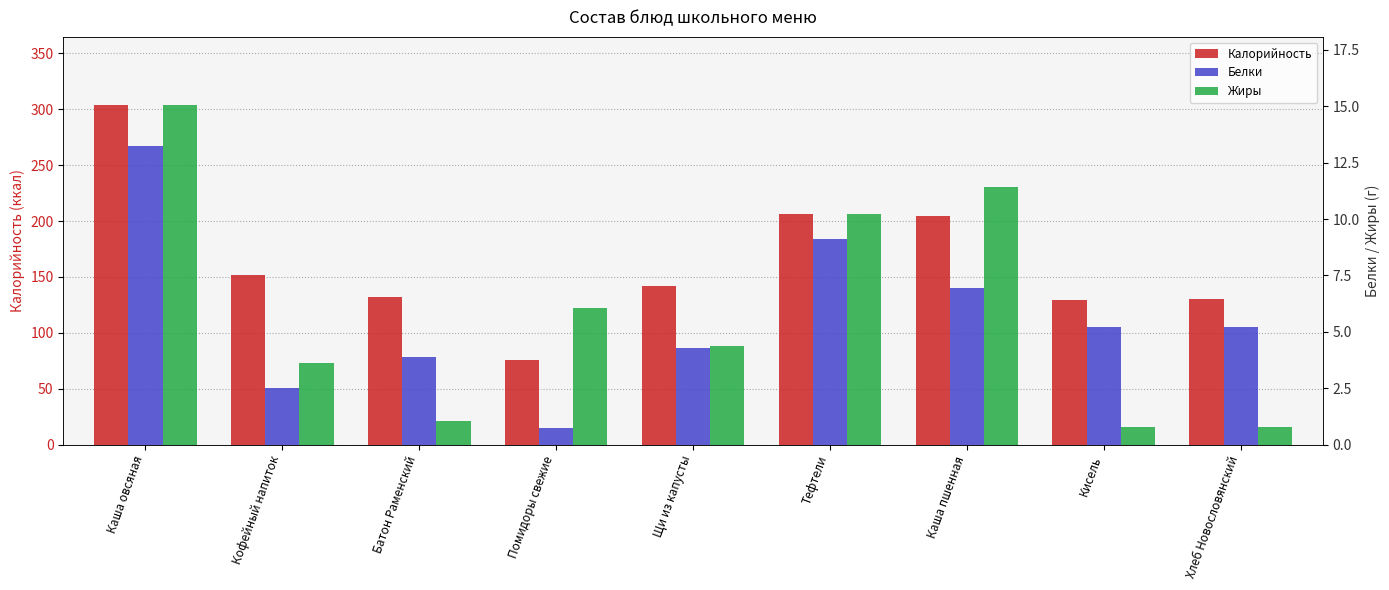

Which category has the lowest value across all series?

Помидоры свежие